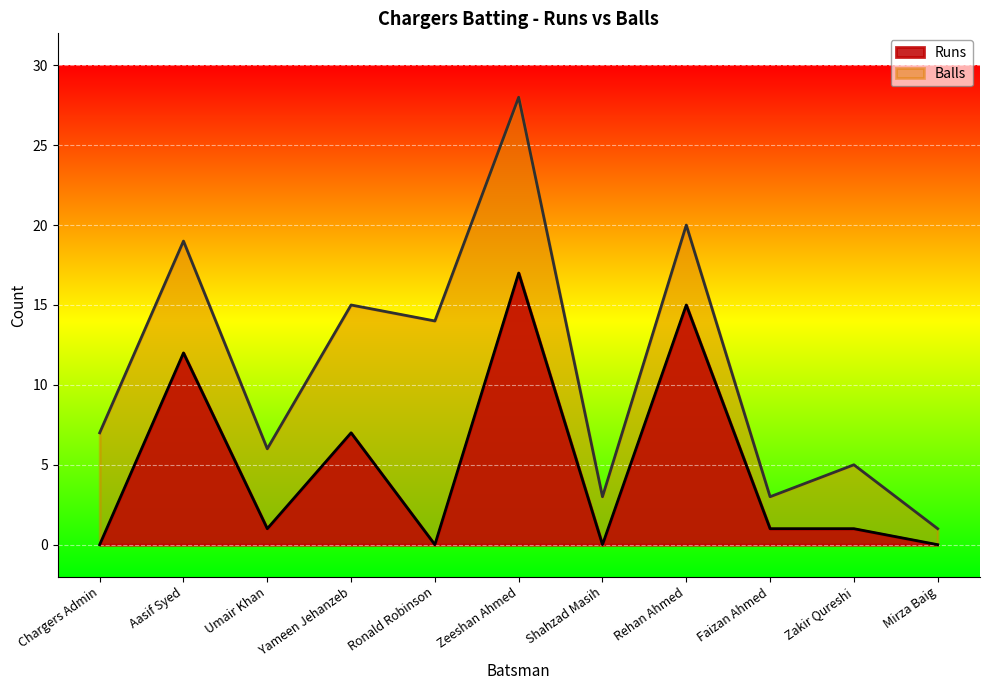

At which label does Balls first exceed 7?

Aasif Syed